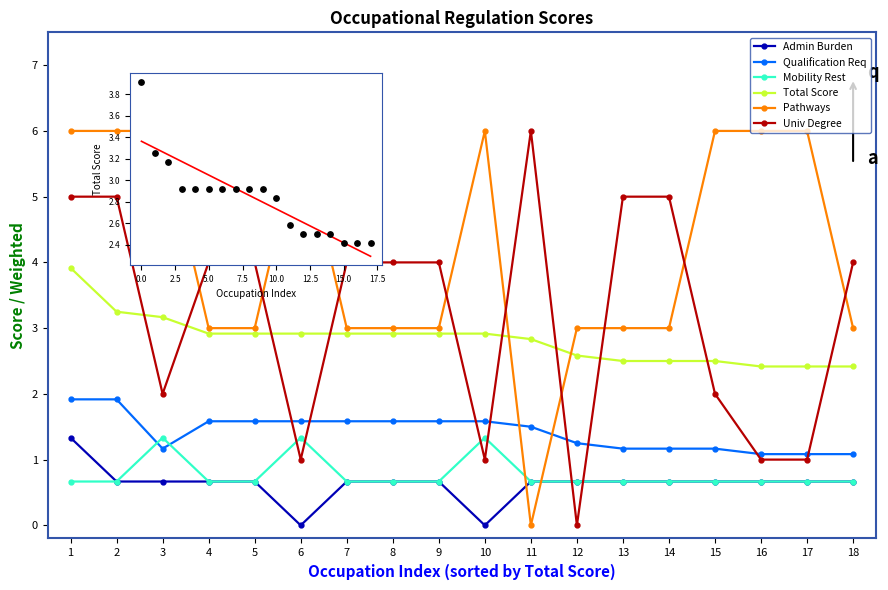

Which series contains the highest Y value?

Pathways